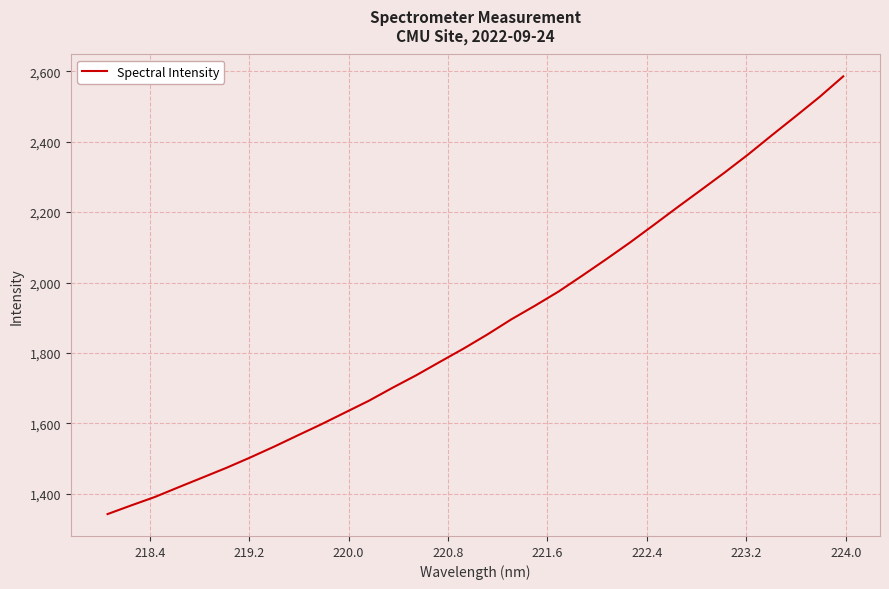

What is the difference between the maximum and minimum values?

1242.6